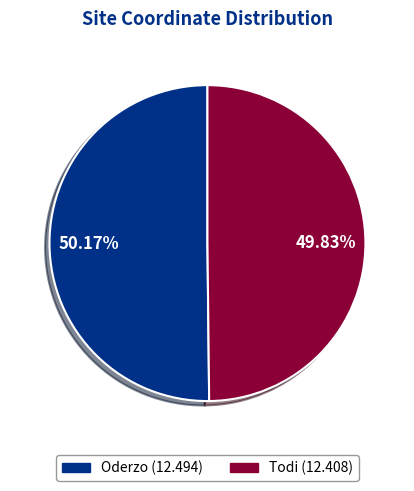

Is there a majority slice in this chart?

Yes